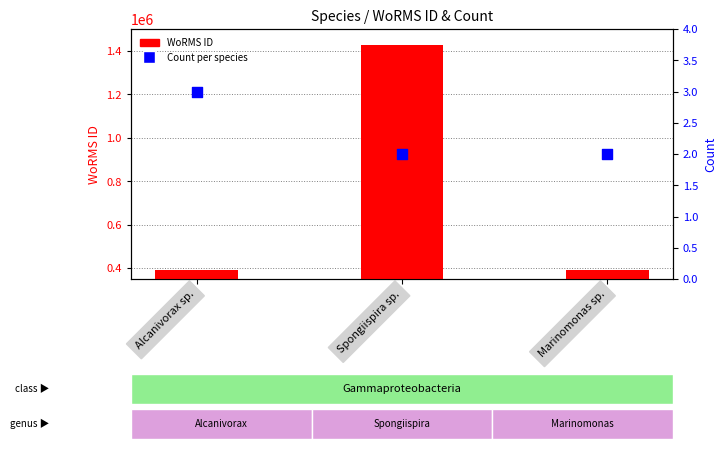

At how many categories does at least one series exceed 664961?

1